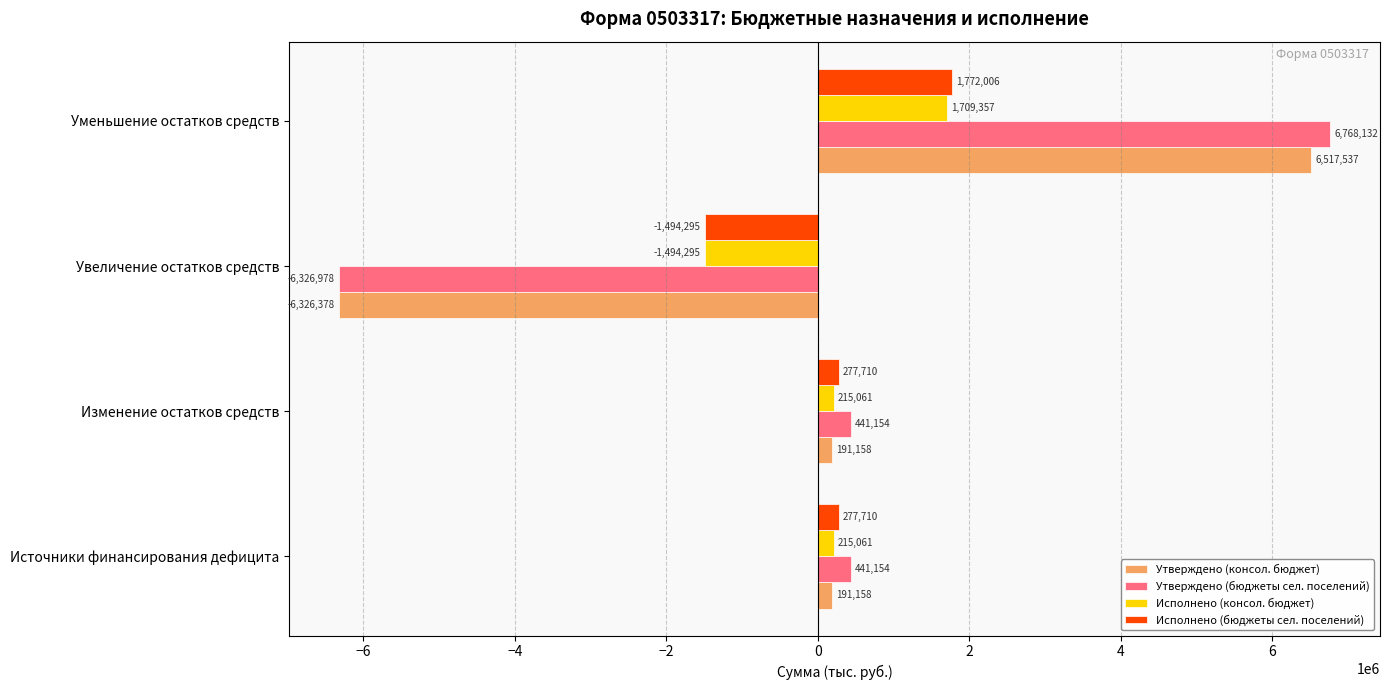

What is the approximate value of Утверждено (бюджеты сел. поселений) at Увеличение остатков средств?

-6326978.4